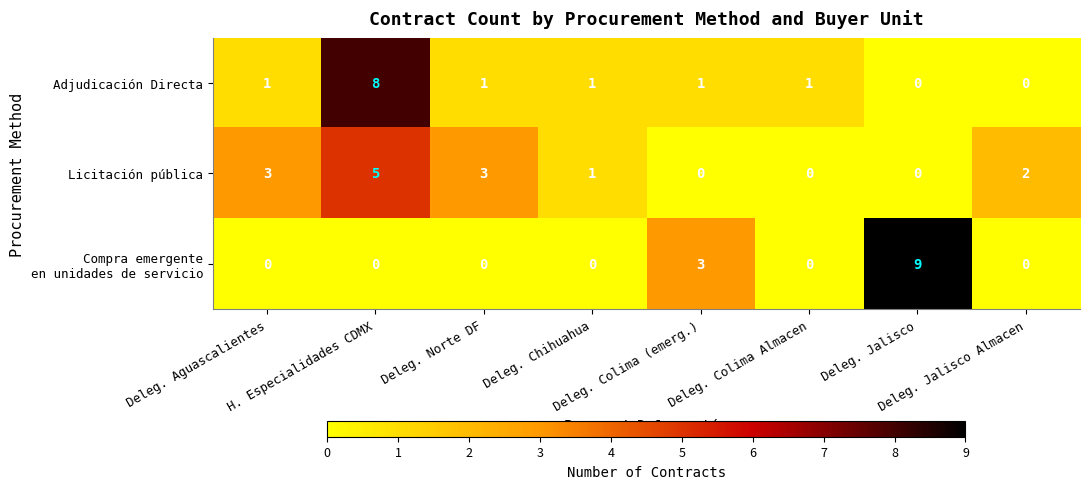

Count the Licitación pública values in the range 0 to 3.

7